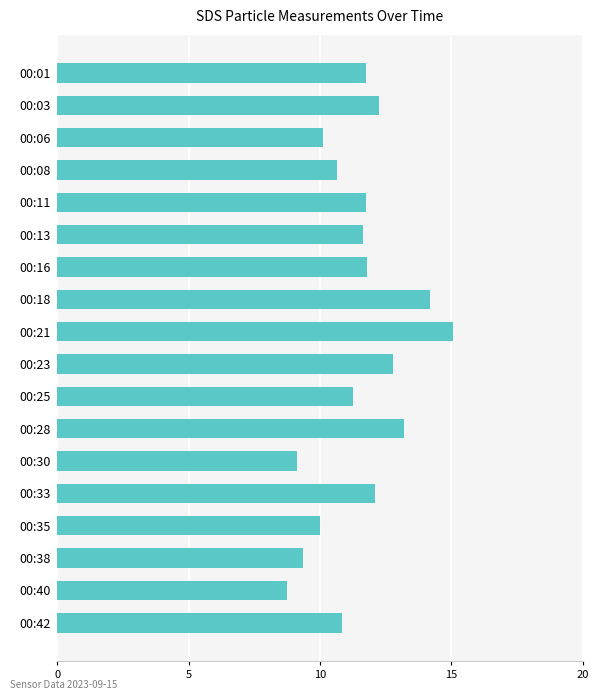

Which label corresponds to the smallest value in the chart?

00:40